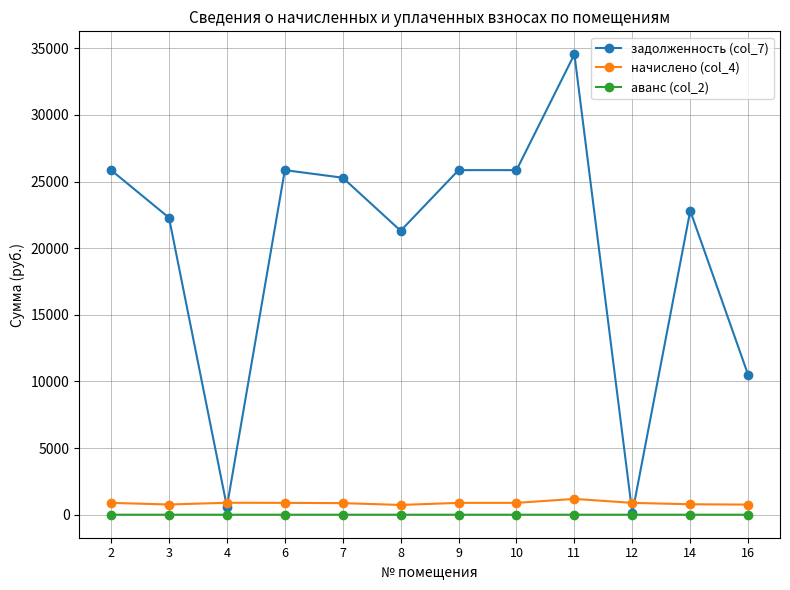

What is the difference between the highest and lowest values at 3?

22286.1